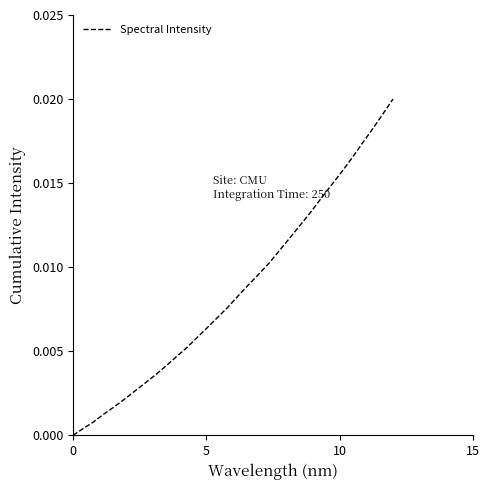

Count the number of categories in the chart.

32